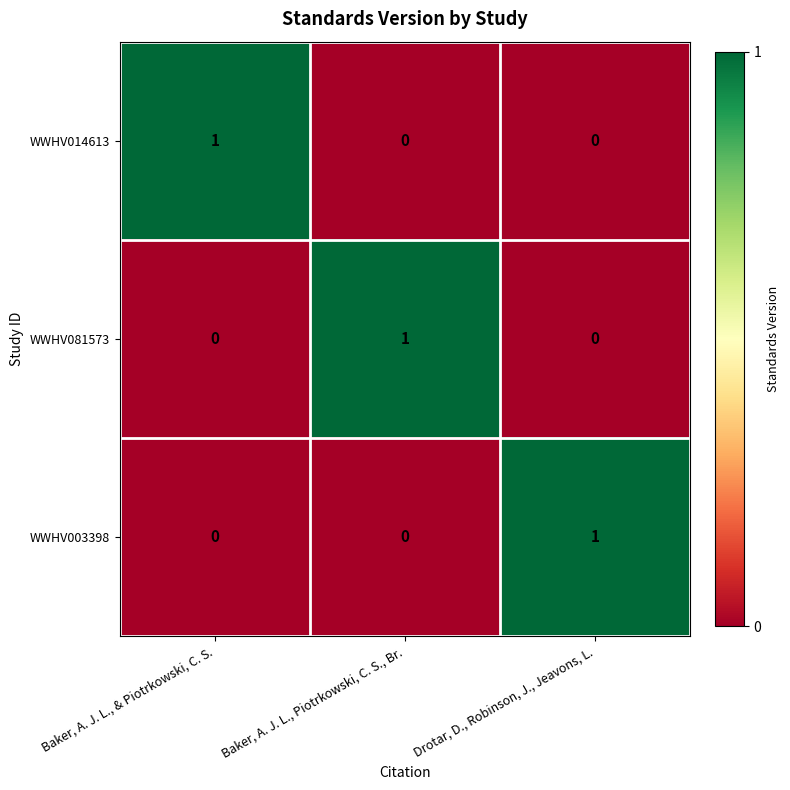

Count the number of categories in the chart.

3